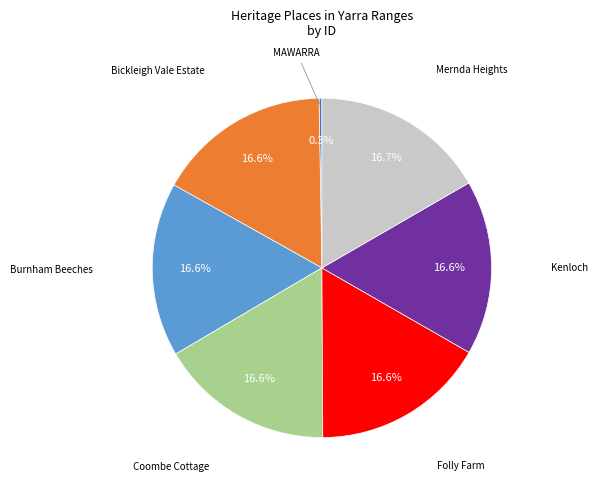

Does any single category account for the majority?

No